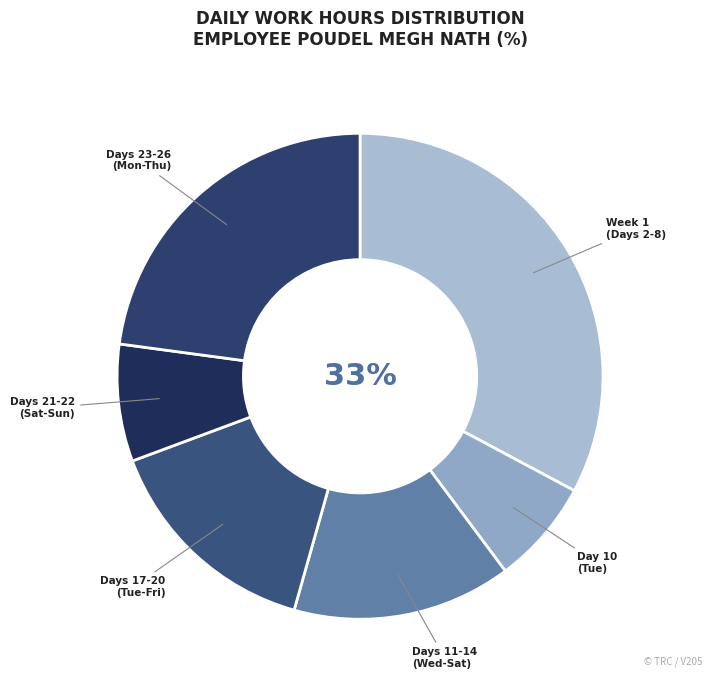

To the nearest percent, what is the difference between the largest and smallest slice percentages?

26%